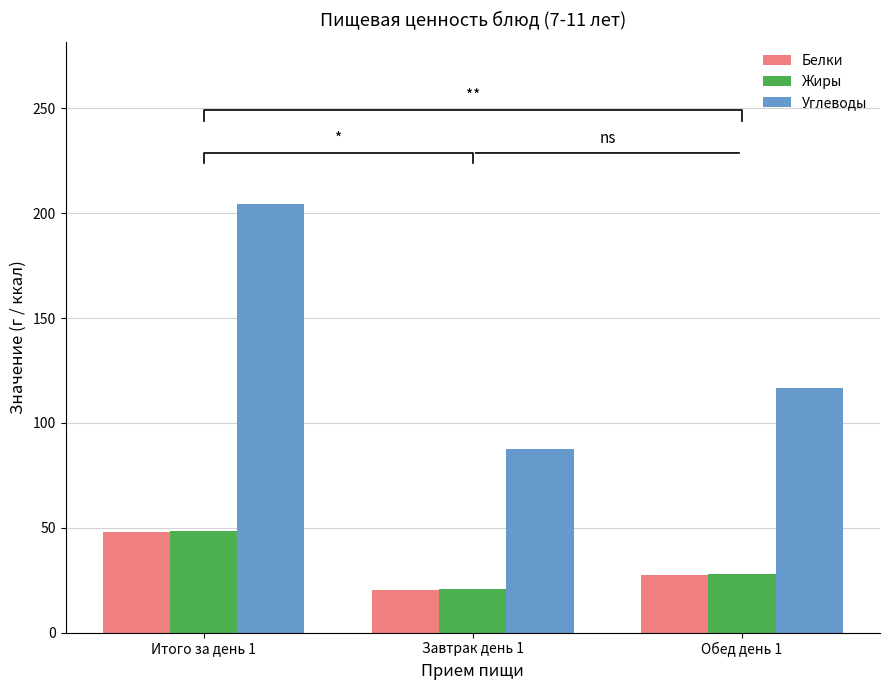

Is it true that Белки equals 27.4 at Обед день 1?

True